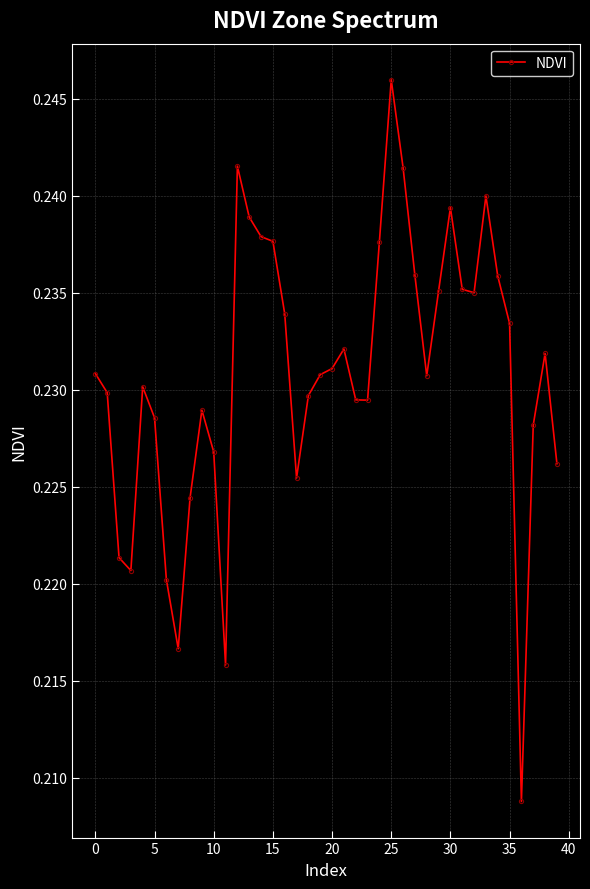

True or false: there are more than 1 points higher than both neighbors.

True